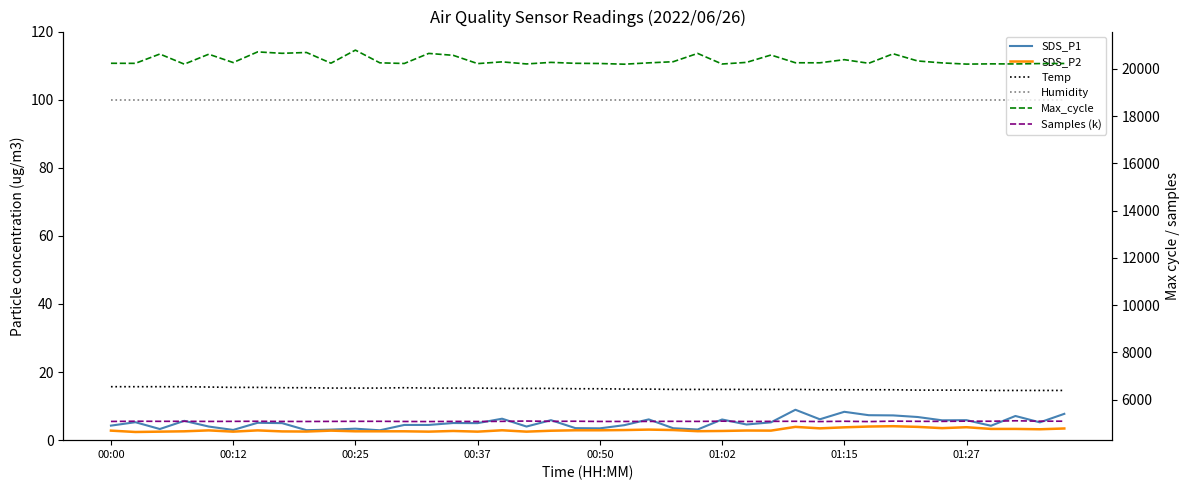

Where is the first local minimum for Samples (k)?

00:25